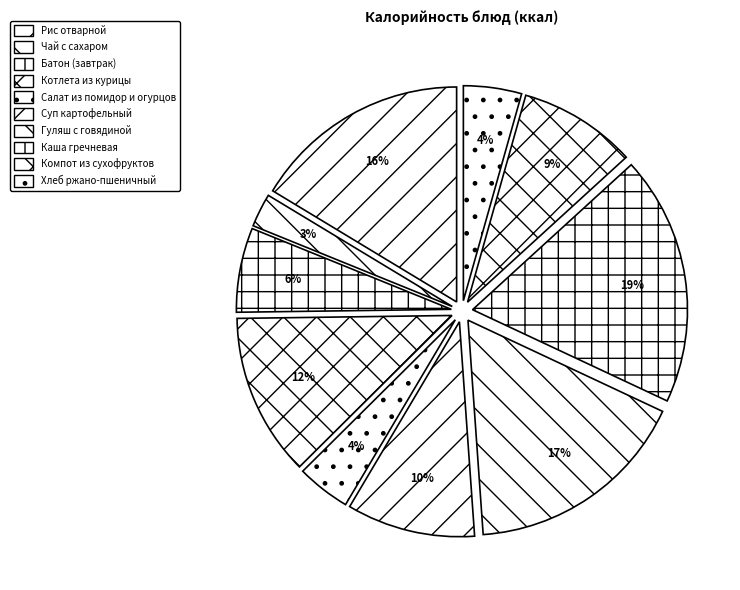

What is the smallest slice in the pie chart?

Чай с сахаром